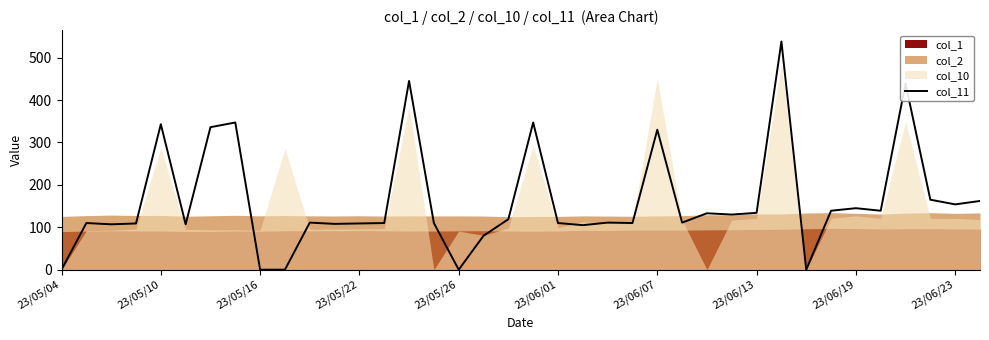

What is the maximum value for col_11?

538